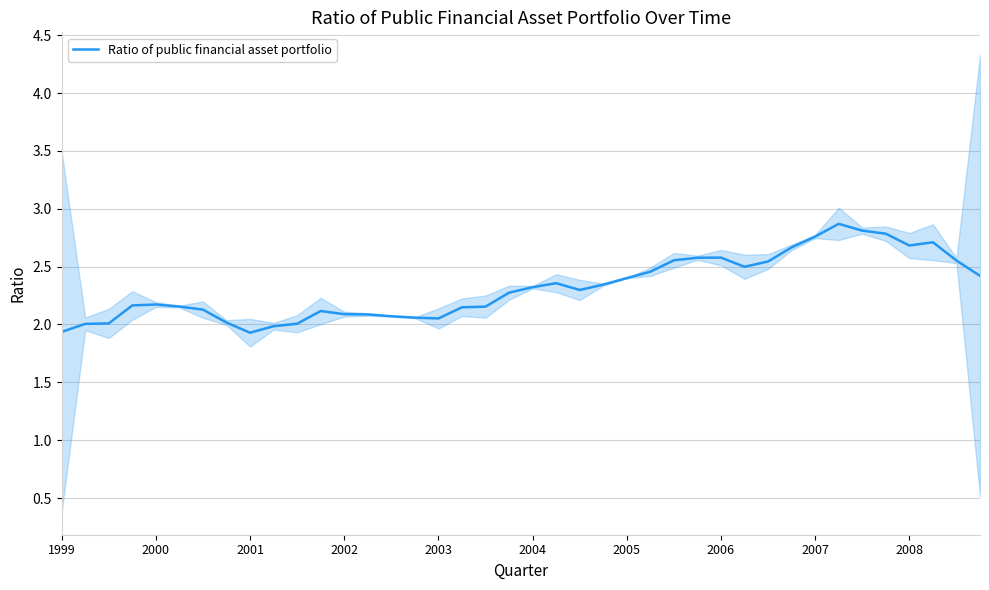

Does the chart have visible grid lines?

Yes